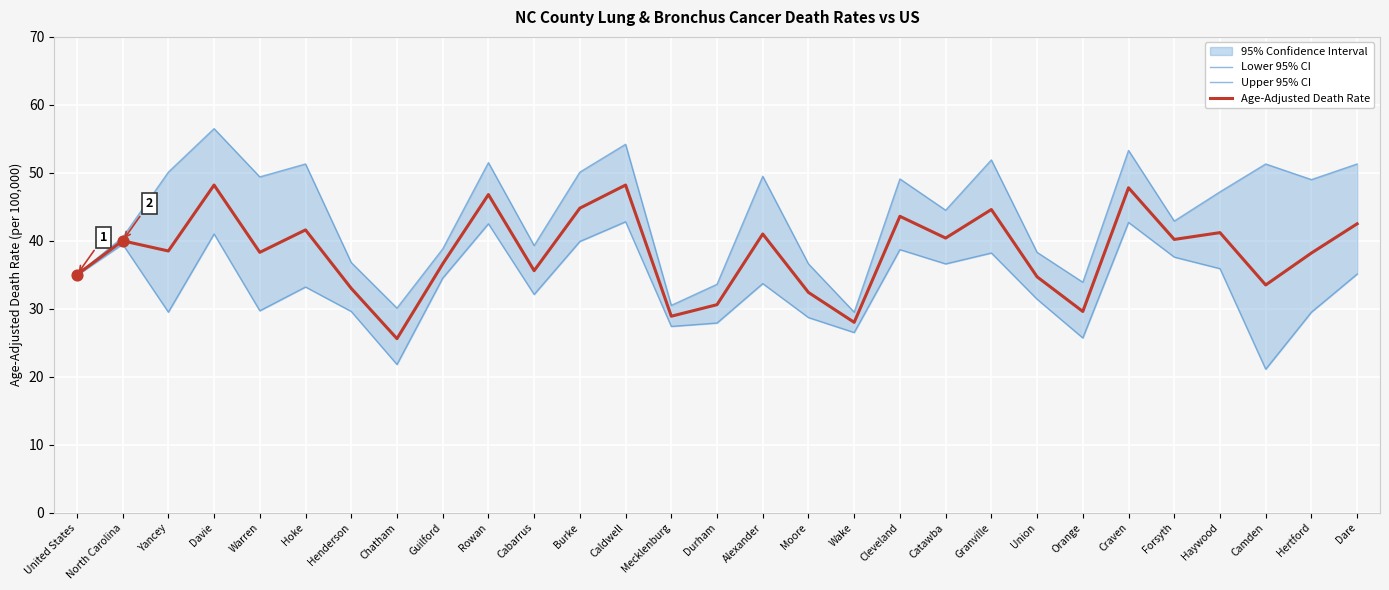

The value of Age-Adjusted Death Rate at North Carolina is 62.9. True or false?

False